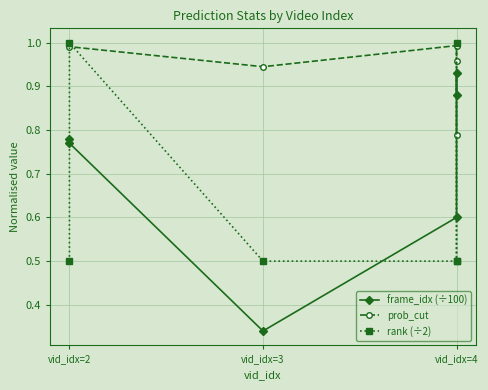

In frame_idx (÷100), how many points are lower than both neighbors (excluding endpoints)?

1